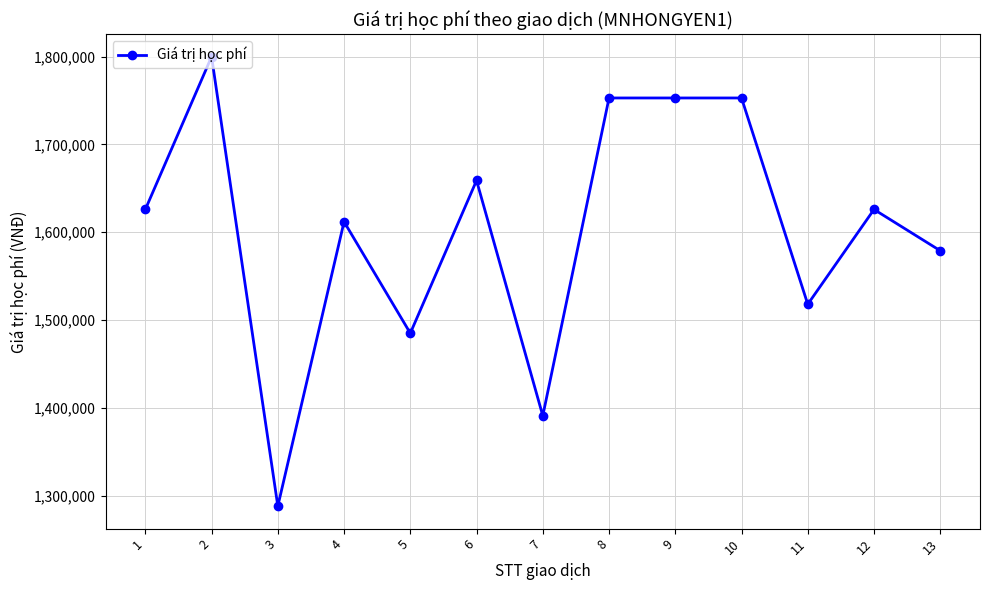

What is the change in value from 3 to 11?

+230000